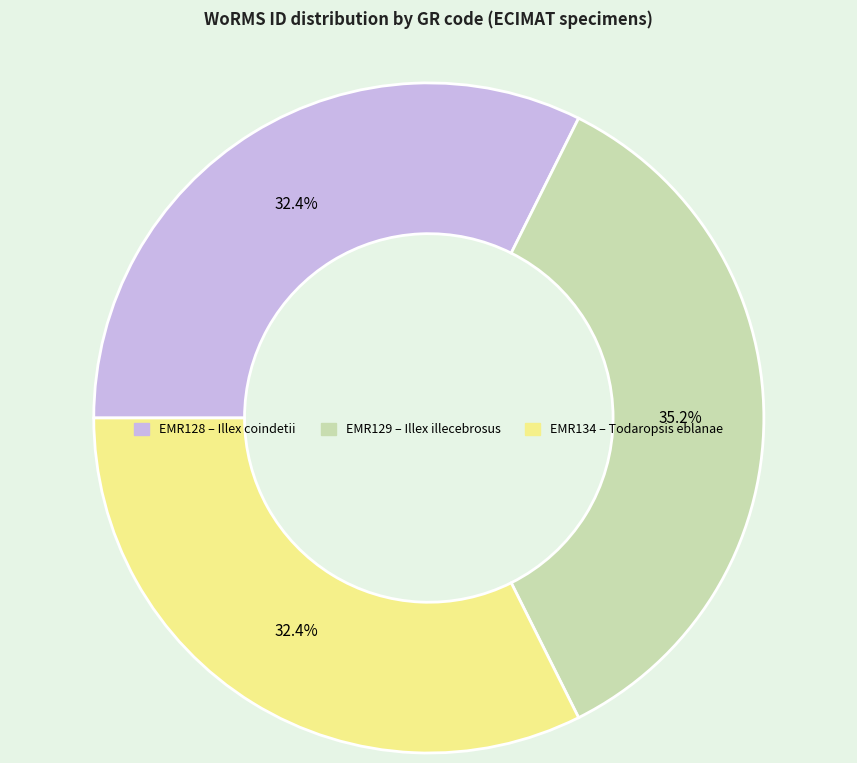

Does any single category account for the majority?

No